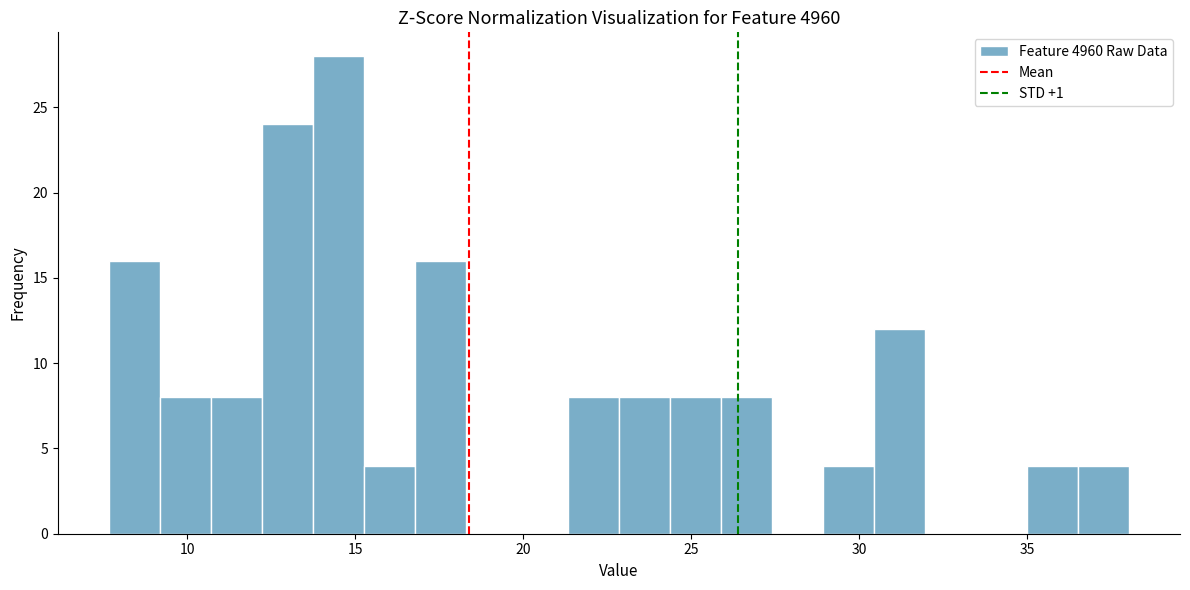

Read against the x-axis, roughly where is the centre of the tallest bar?

14.5